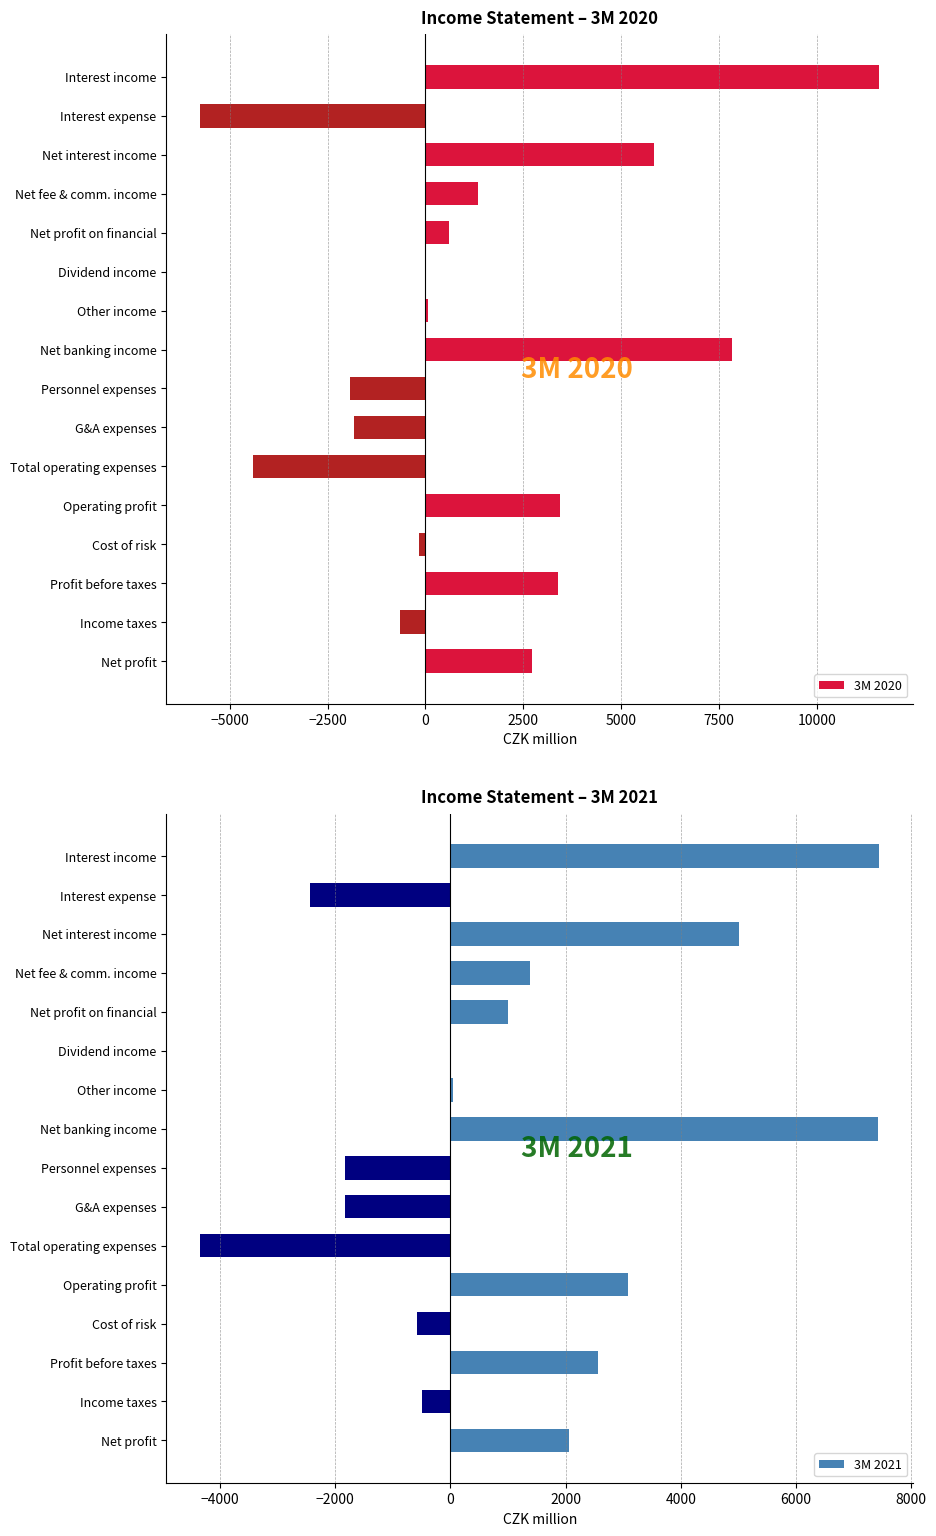

Which series has the largest total across all categories?

3M 2020